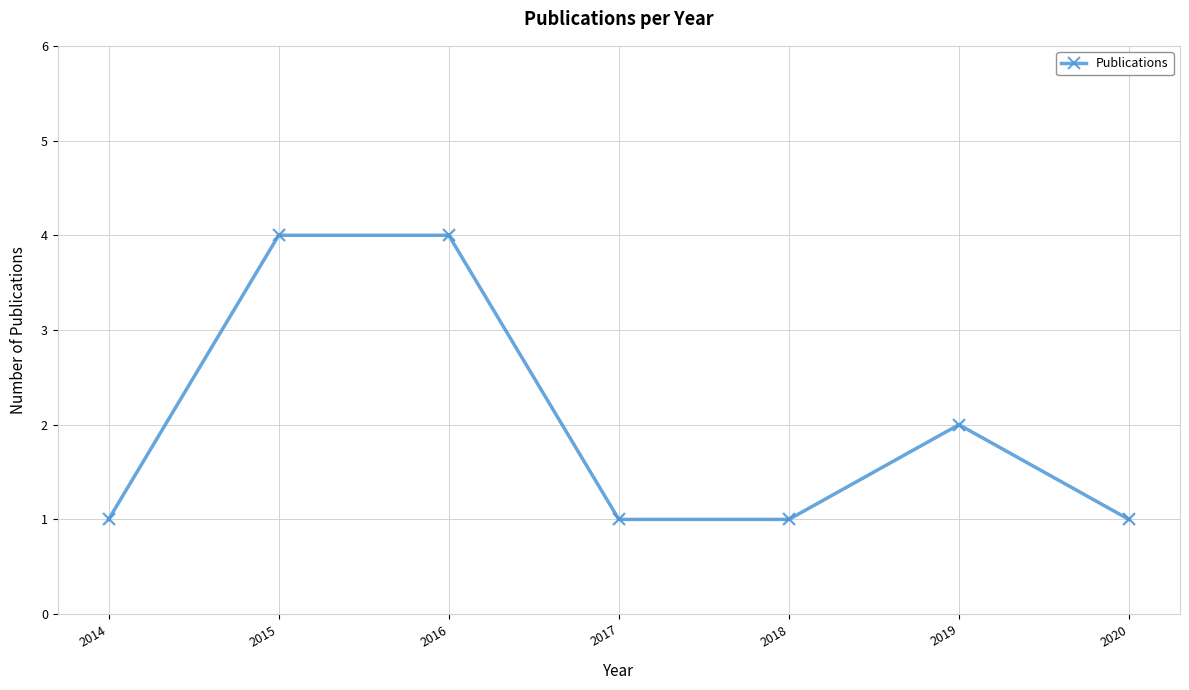

What is the change in value from 2016 to 2017?

-3